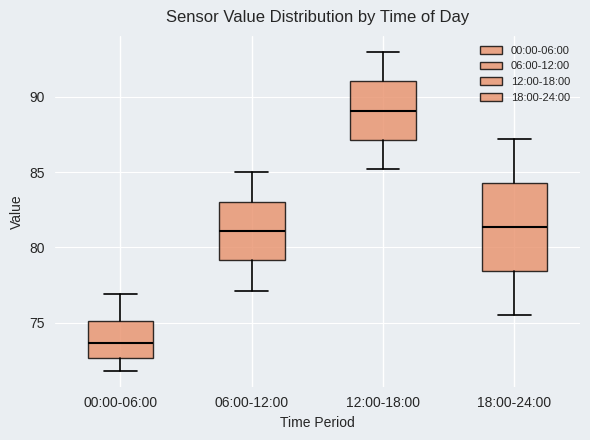

Comparing the boxes themselves (not the whiskers), which one is the tallest?

18:00-24:00